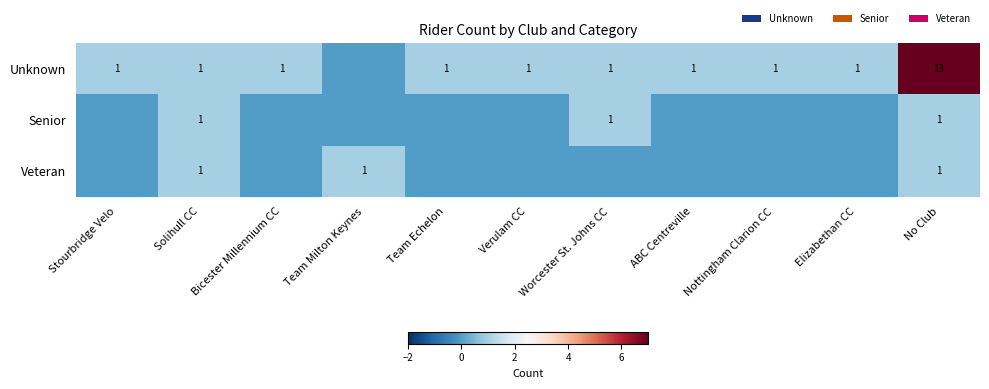

Between ABC Centreville and Bicester Millennium CC, which is larger?

ABC Centreville